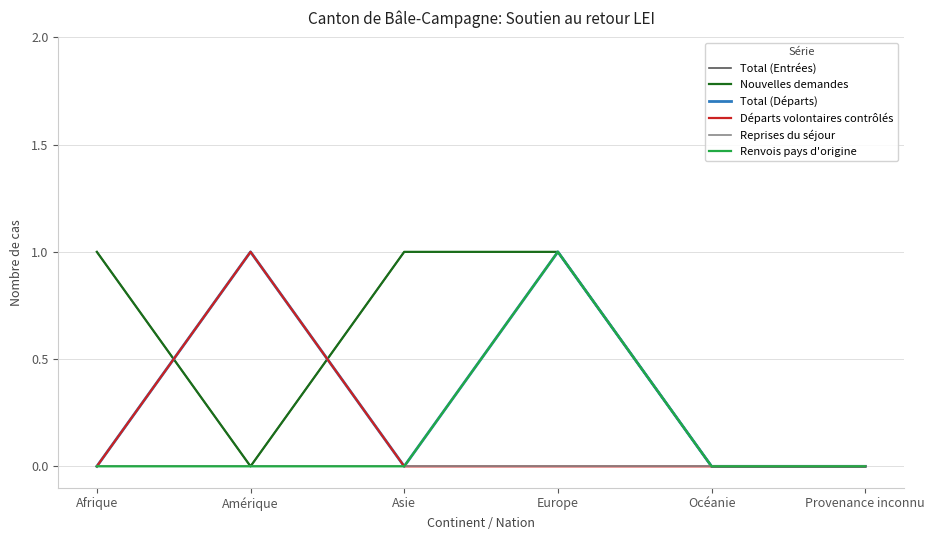

Rank the series at Provenance inconnu from lowest to highest value.

Total (Entrées), Nouvelles demandes, Total (Départs), Départs volontaires contrôlés, Reprises du séjour, Renvois pays d'origine